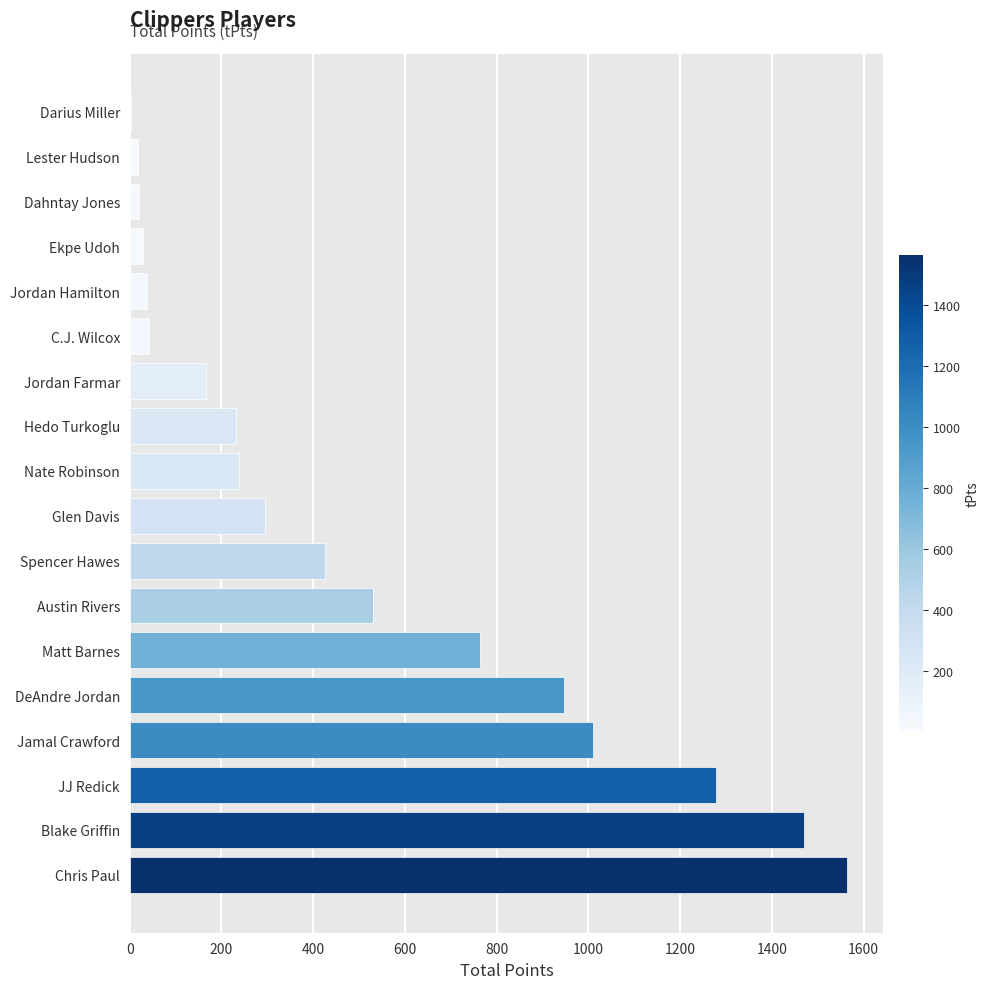

Where is the data nearest to the value 783?

Matt Barnes